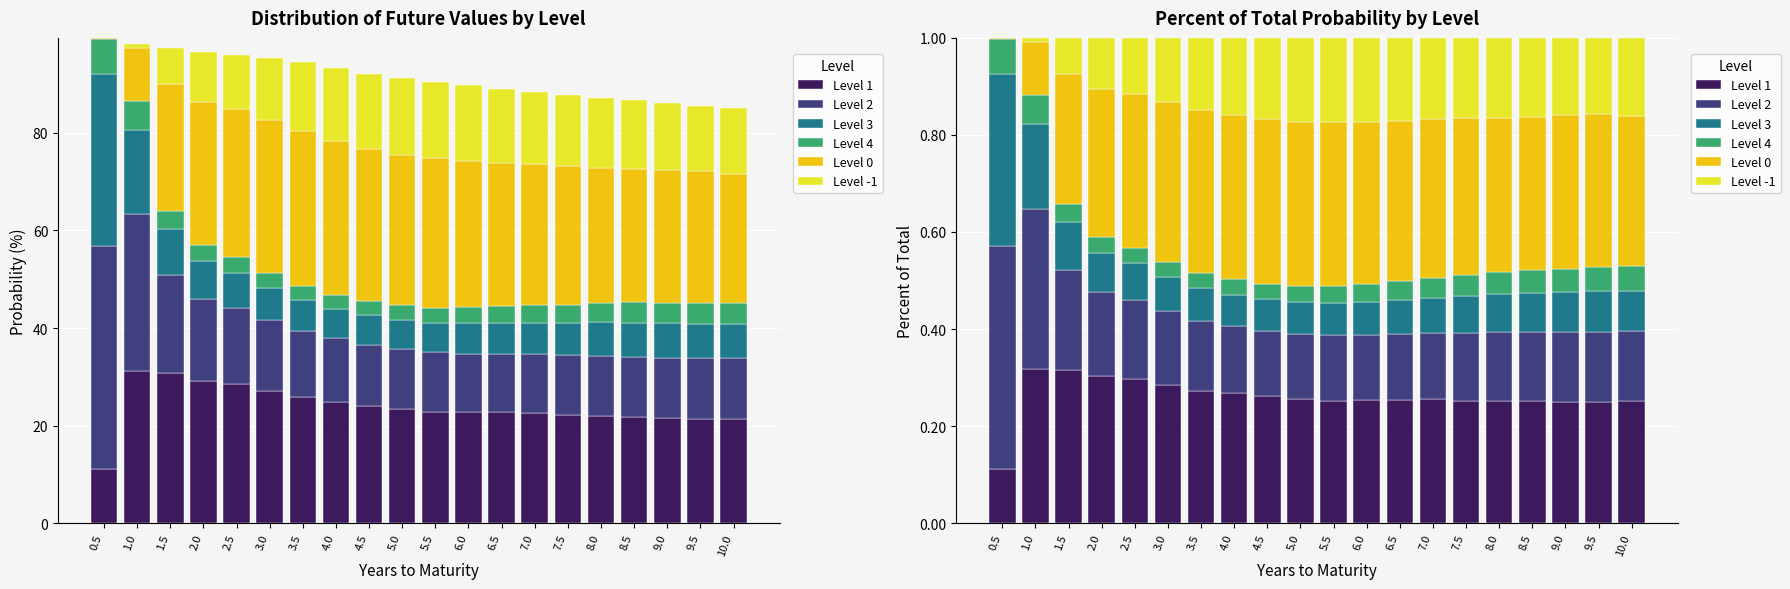

Reading right to left, extract all data points from this chart.

Level 1: 0.3	0.2	0.3	0.3	0.3	0.3	0.3	0.3	0.3	0.3	0.3	0.3	0.3	0.3	0.3	0.3	0.3	0.3	0.3	0.1
Level 2: 0.1	0.1	0.1	0.1	0.1	0.1	0.1	0.1	0.1	0.1	0.1	0.1	0.1	0.1	0.2	0.2	0.2	0.2	0.3	0.5
Level 3: 0.1	0.1	0.1	0.1	0.1	0.1	0.1	0.1	0.1	0.1	0.1	0.1	0.1	0.1	0.1	0.1	0.1	0.1	0.2	0.4
Level 4: 0.1	0.1	0.0	0.0	0.0	0.0	0.0	0.0	0.0	0.0	0.0	0.0	0.0	0.0	0.0	0.0	0.0	0.0	0.1	0.1
Level 0: 0.3	0.3	0.3	0.3	0.3	0.3	0.3	0.3	0.3	0.3	0.3	0.3	0.3	0.3	0.3	0.3	0.3	0.3	0.1	0.0
Level -1: 0.2	0.2	0.2	0.2	0.2	0.2	0.2	0.2	0.2	0.2	0.2	0.2	0.2	0.1	0.1	0.1	0.1	0.1	0.0	0.0